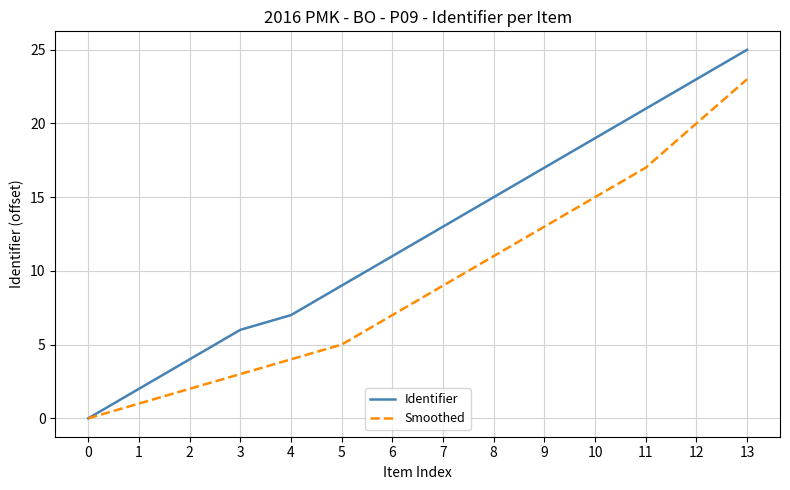

Reading right to left, extract all data points from this chart.

Identifier: 13=25	12=23	11=21	10=19	9=17	8=15	7=13	6=11	5=9	4=7	3=6	2=4	1=2	0=0
Smoothed: 13=23	12=20	11=17	10=15	9=13	8=11	7=9	6=7	5=5	4=4	3=3	2=2	1=1	0=0